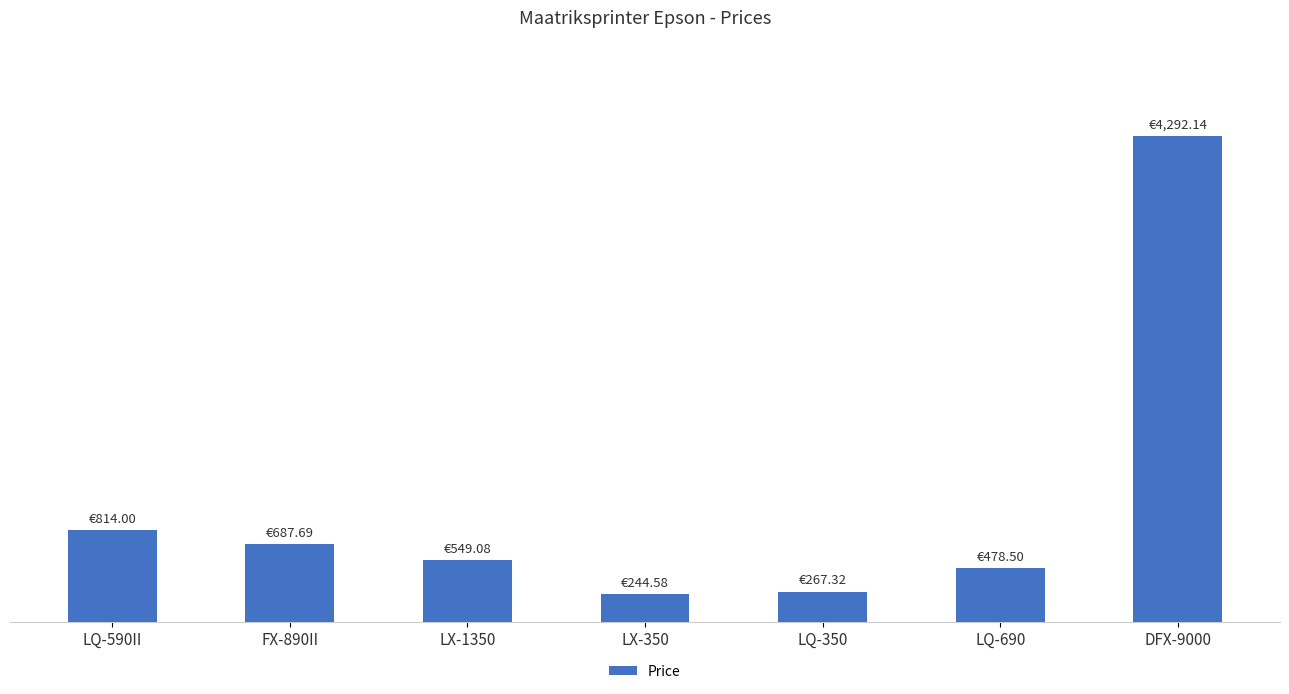

What is the value of the 5th bar from the left?

267.3